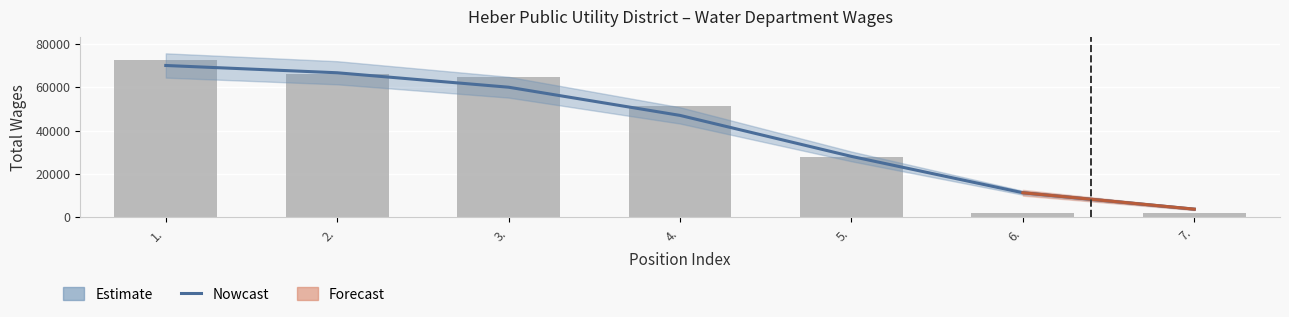

Approximately how many times larger is the value at 2. compared to 6.?

30.8